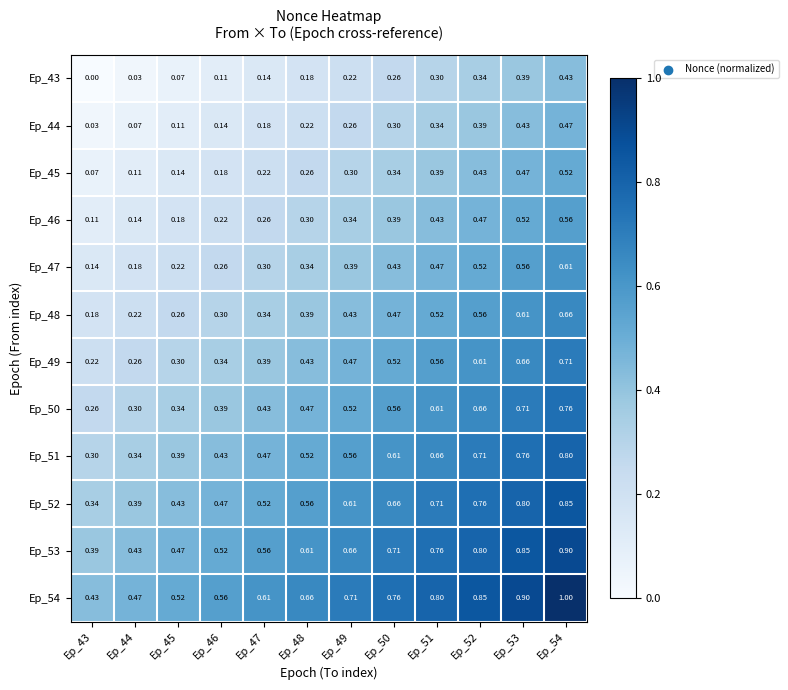

At how many categories does at least one series exceed 0?

12